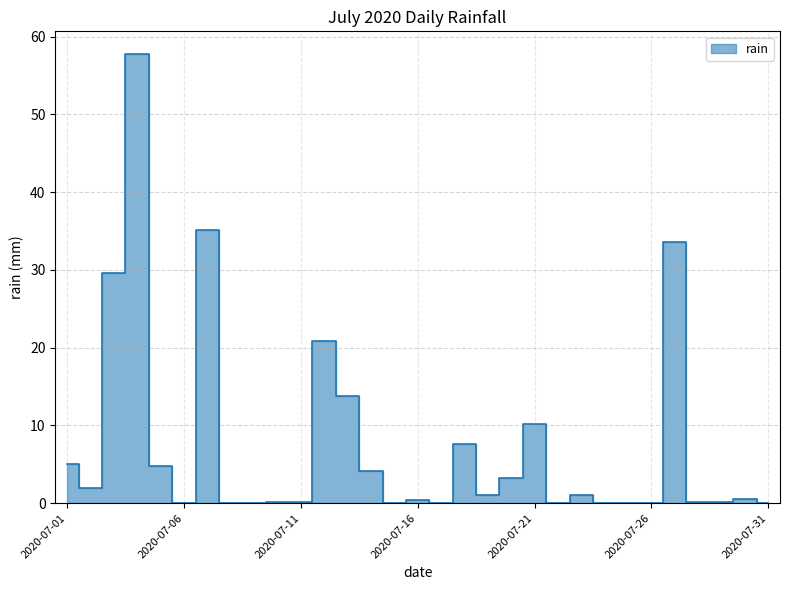

Reading right to left, list all the values displayed in this chart.

0.0	0.6	0.2	0.2	33.6	0.0	0.0	0.0	1.0	0.0	10.2	3.2	1.0	7.6	0.0	0.4	0.0	4.2	13.8	20.8	0.2	0.2	0.0	0.0	35.2	0.0	4.8	57.8	29.6	2.0	5.0